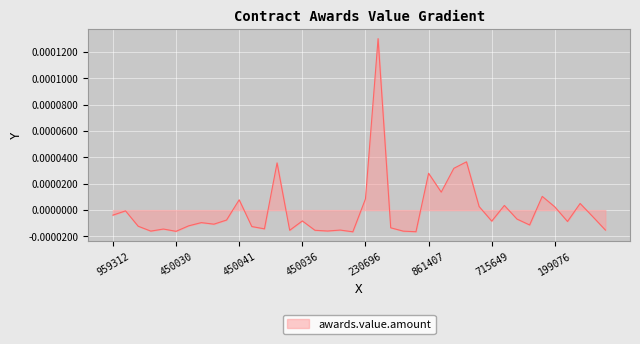

Is this an area chart (filled region under the line)?

Yes